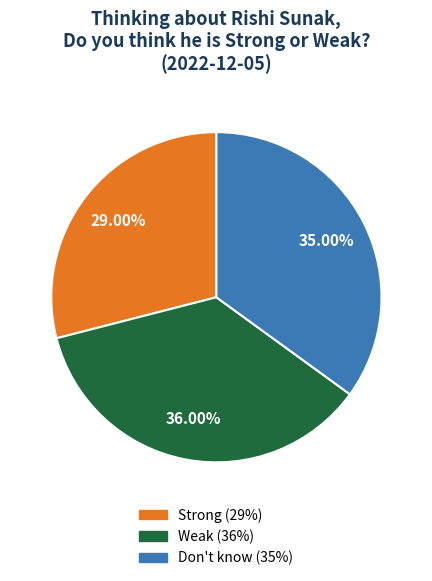

To the nearest percent, what is the difference between the Don't know and Strong slice percentages?

6%